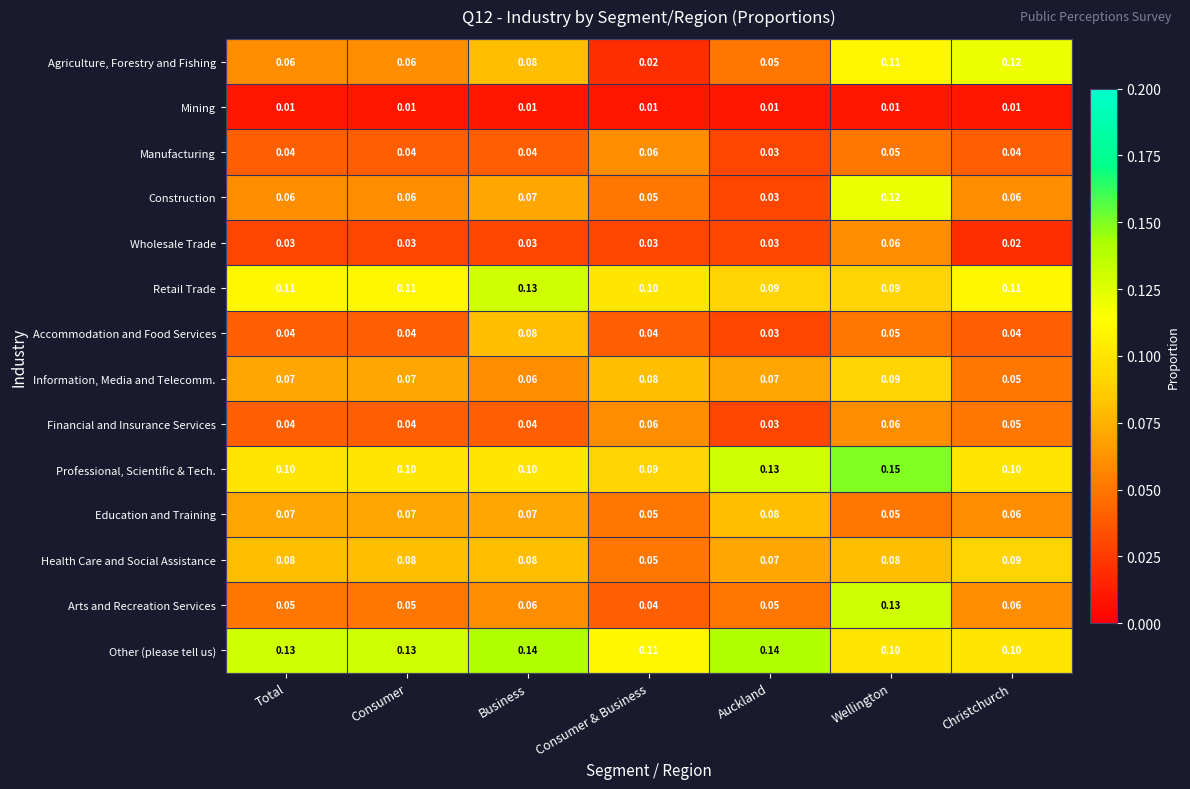

Which series has the widest spread of values?

Agriculture, Forestry and Fishing